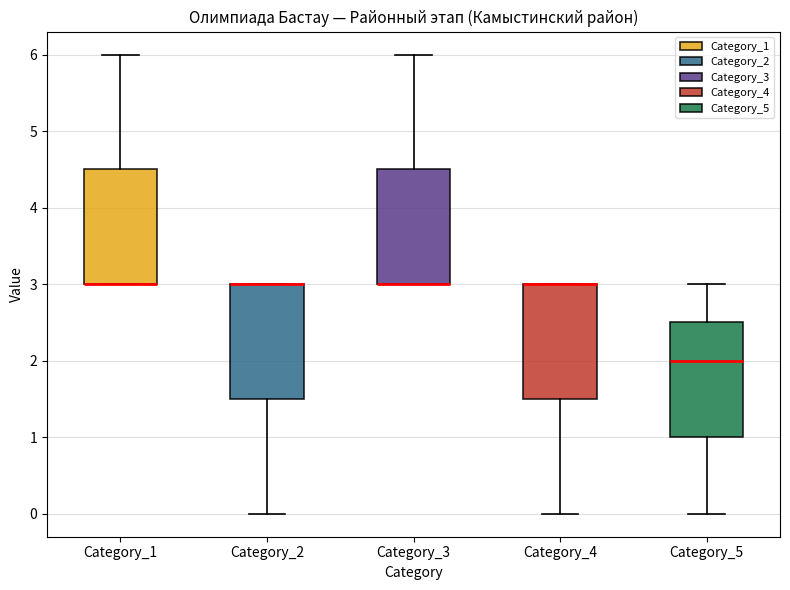

Reading left to right, transcribe this box plot: for each box, give where its median line is, the range the box spans, and where its two whiskers end, as read against the y-axis. The values are not printed on the chart, so give them approximately, as read against the axis.

Category_1: median 3.0 (drawn on the box's lower edge), box 3.0 to 4.5, whiskers 3.0 to 6.0
Category_2: median 3.0 (drawn on the box's upper edge), box 1.5 to 3.0, whiskers 0.0 to 3.0
Category_3: median 3.0 (drawn on the box's lower edge), box 3.0 to 4.5, whiskers 3.0 to 6.0
Category_4: median 3.0 (drawn on the box's upper edge), box 1.5 to 3.0, whiskers 0.0 to 3.0
Category_5: median 2.0, box 1.0 to 2.5, whiskers 0.0 to 3.0